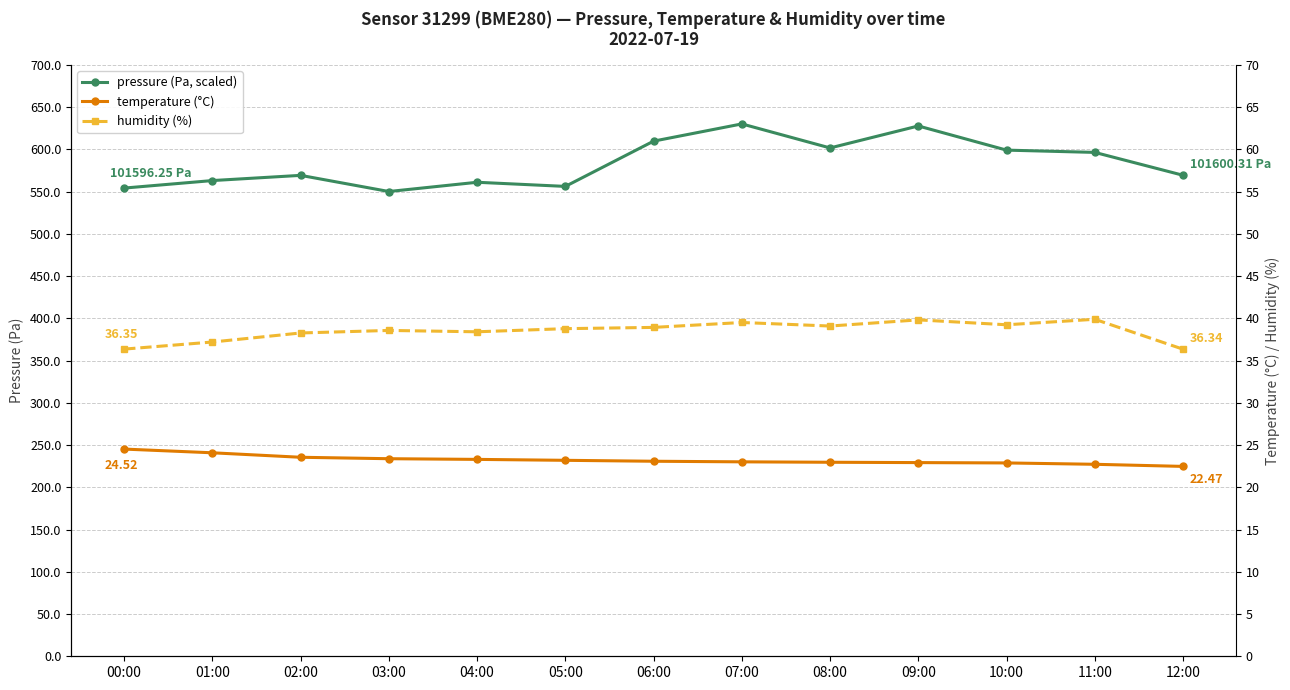

True or false: humidity and pressure cross at least once.

False